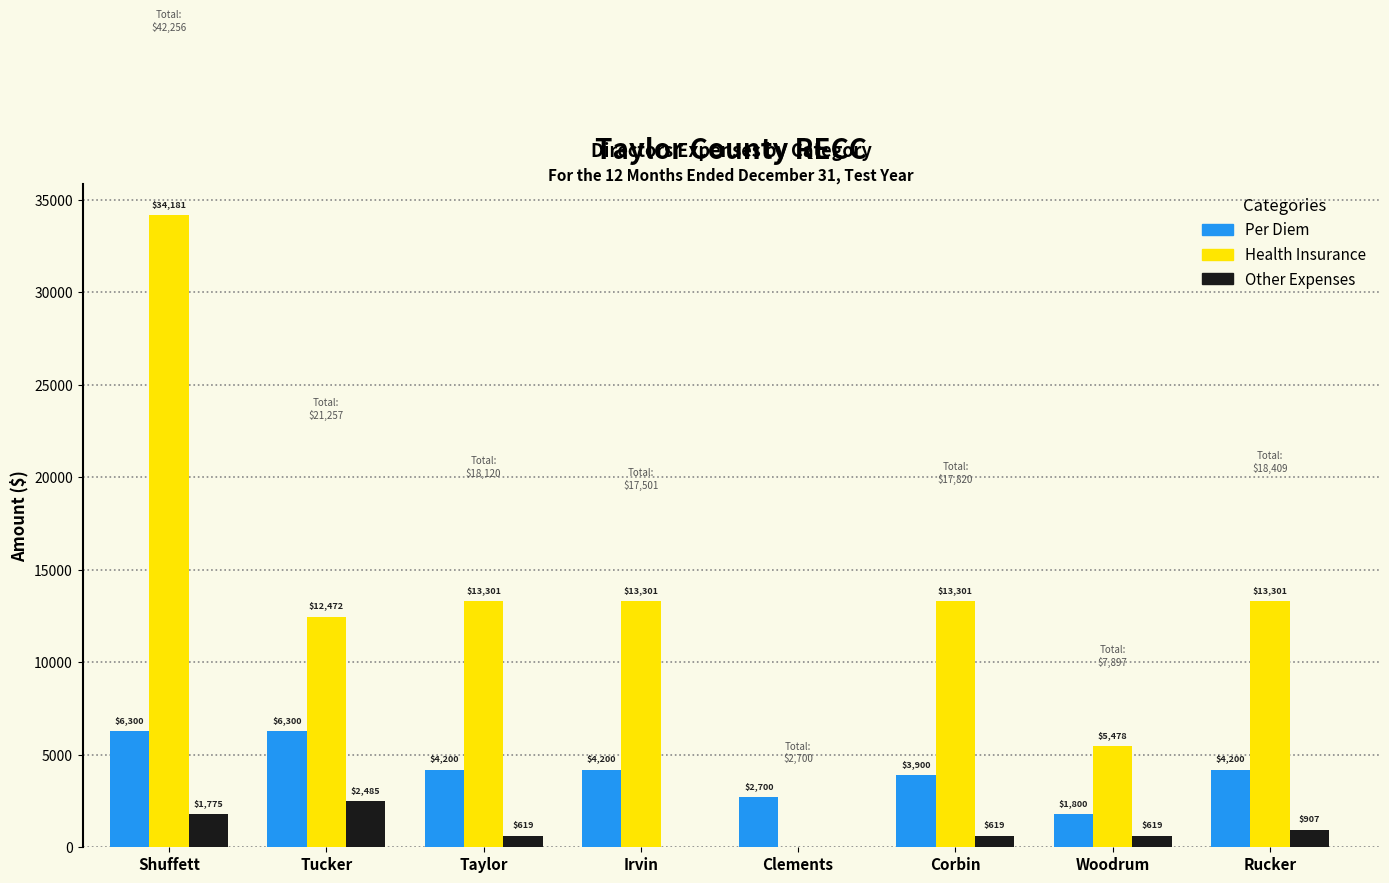

Which series has the largest total across all categories?

Health Insurance